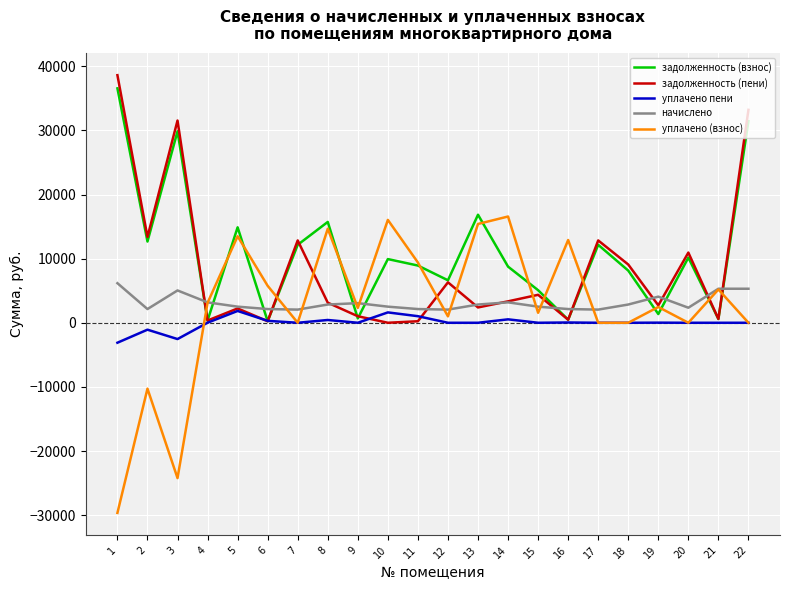

What is the lowest value of the уплачено (взнос) series?

-29650.5